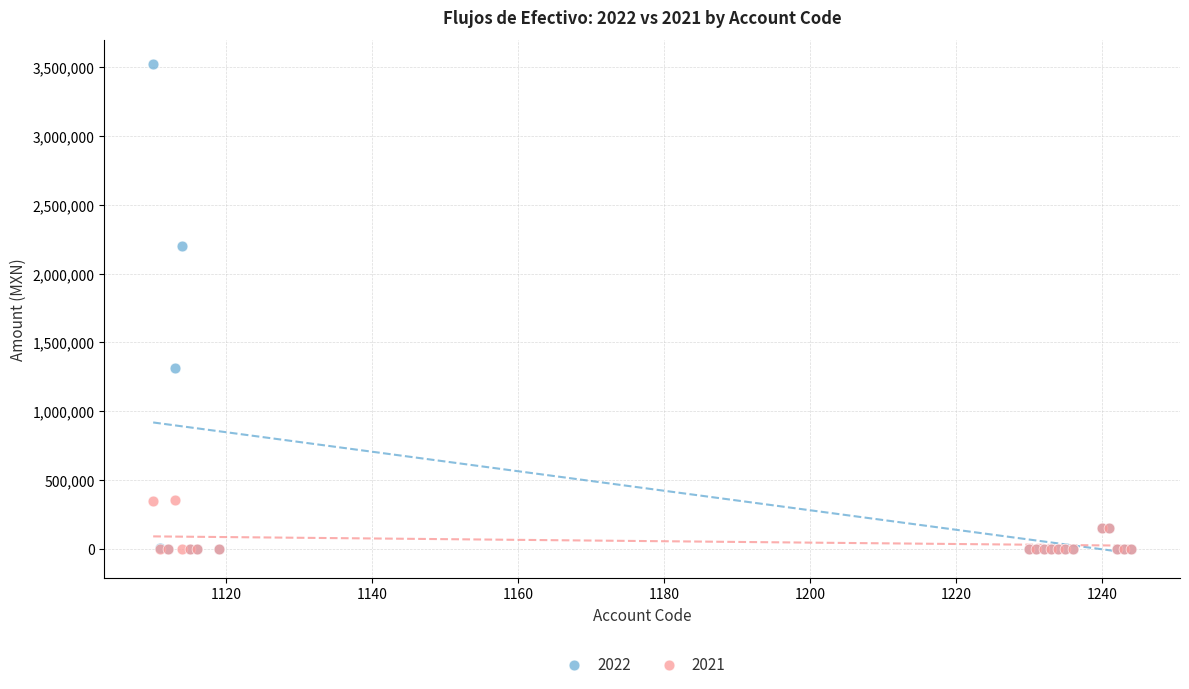

What are all the series names shown in the legend?

2022, 2021